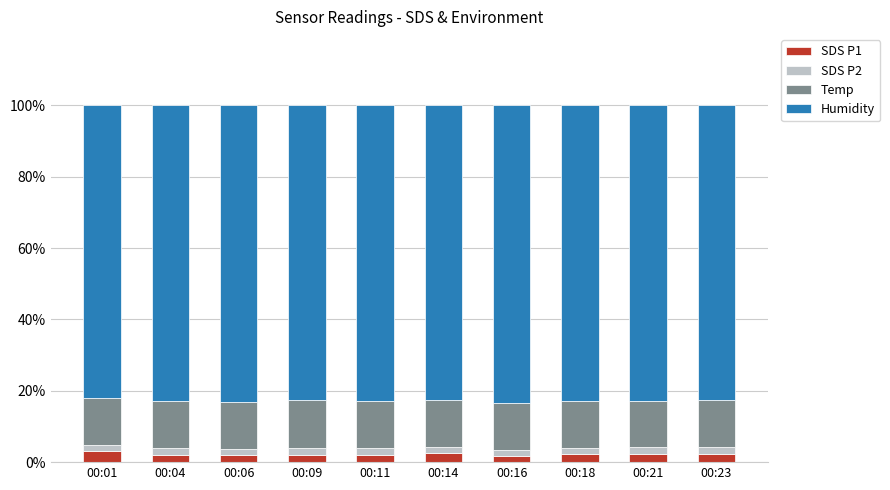

How many categories are shown in the chart?

10